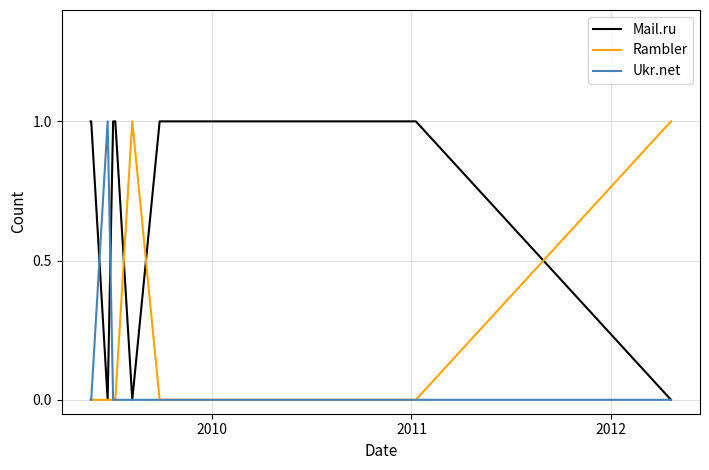

Does the chart display data point markers on the line(s)?

No